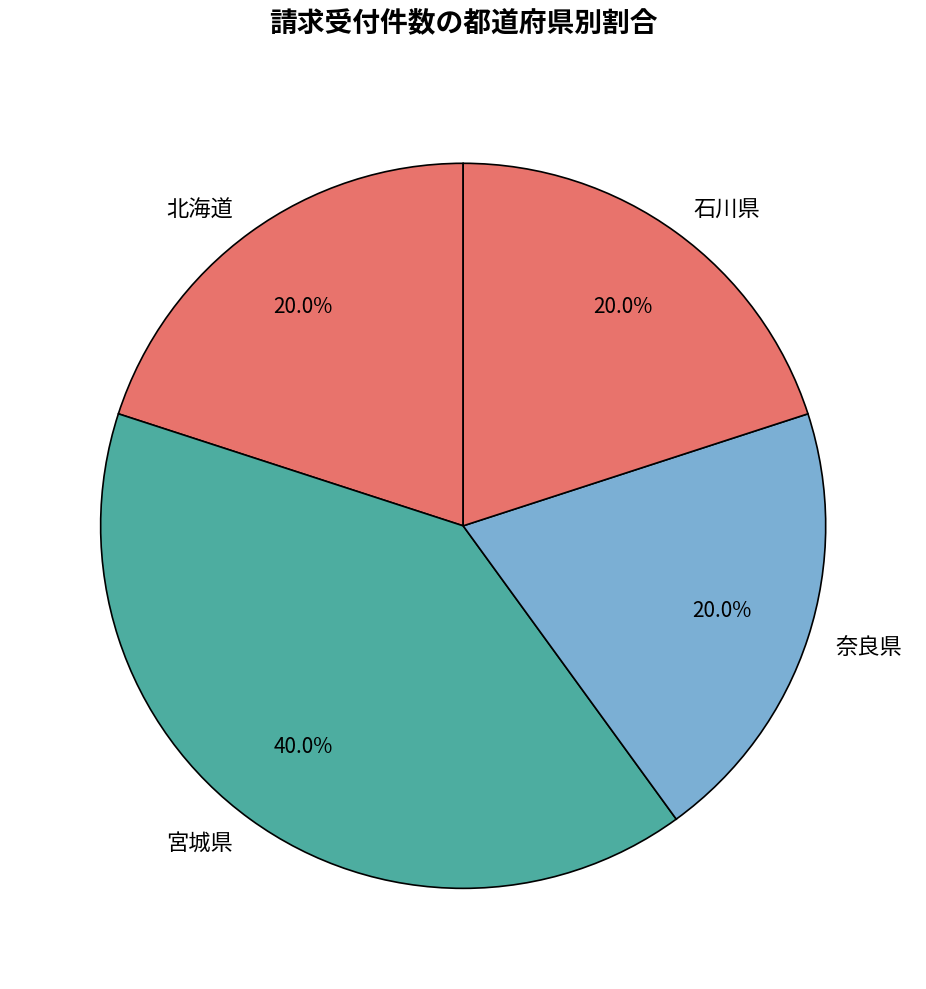

What percentage do 石川県 and 奈良県 together represent?

40.0%